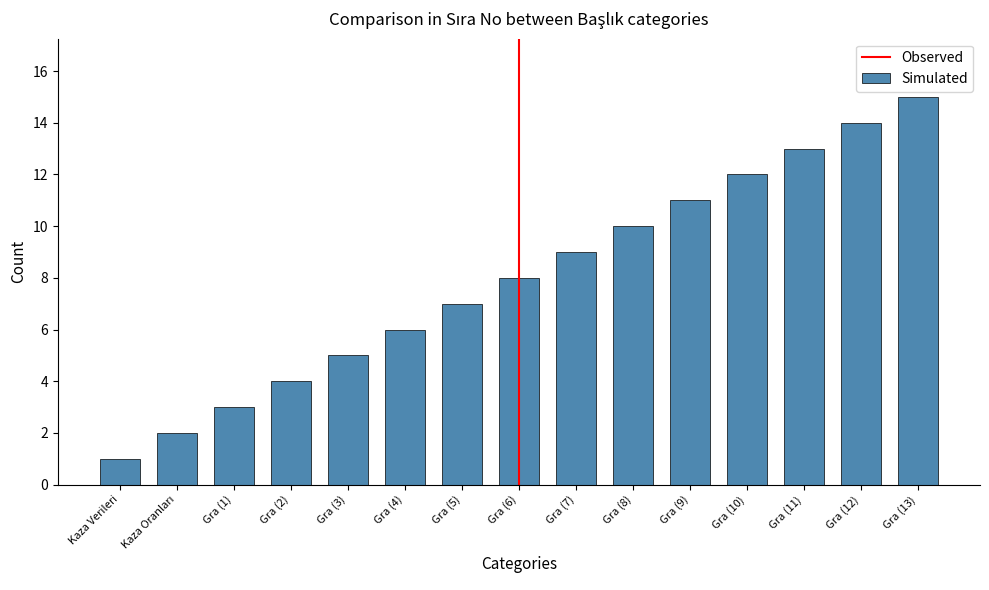

The value at Gra (5) is 12. True or false?

False